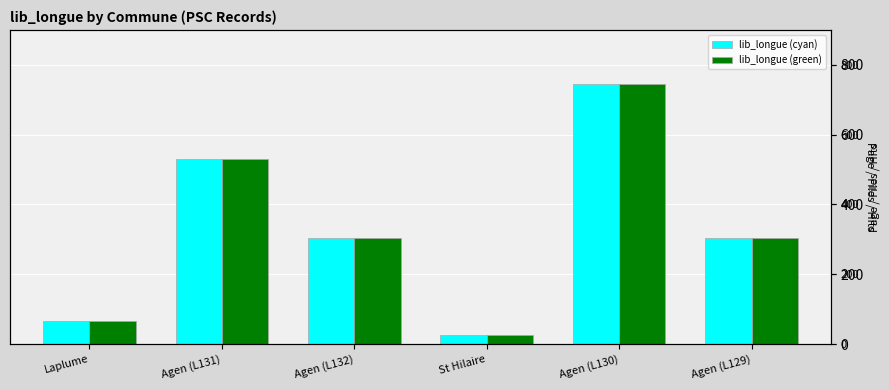

At how many categories does at least one series exceed 303?

4